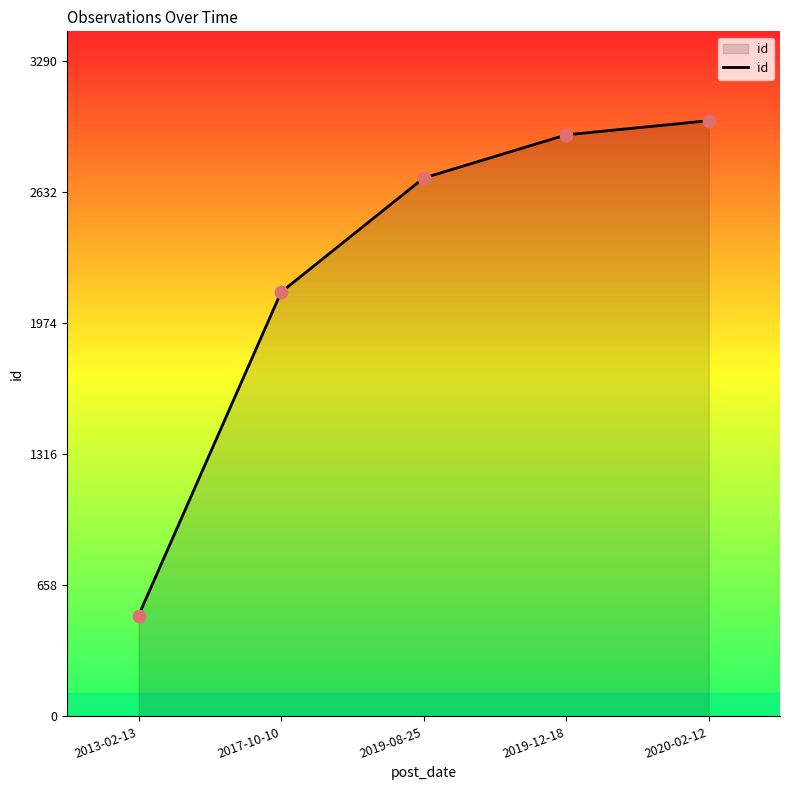

Which has a higher value, 2013-02-13 or 2017-10-10?

2017-10-10